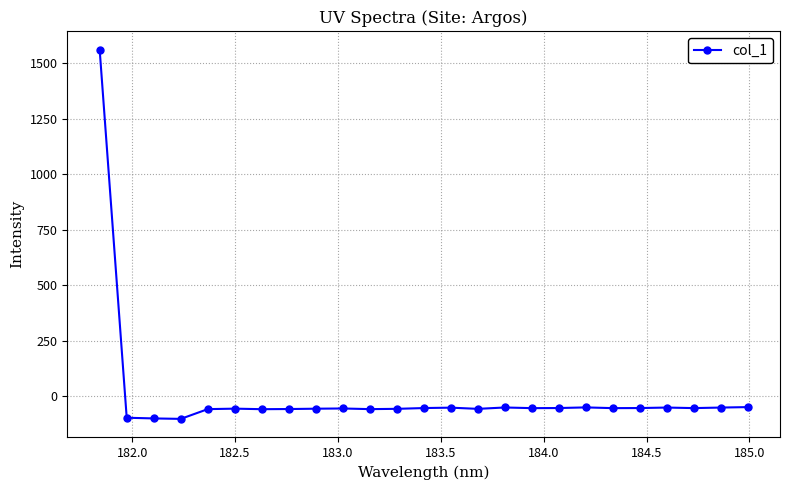

What is the difference between the maximum and minimum values?

1664.4